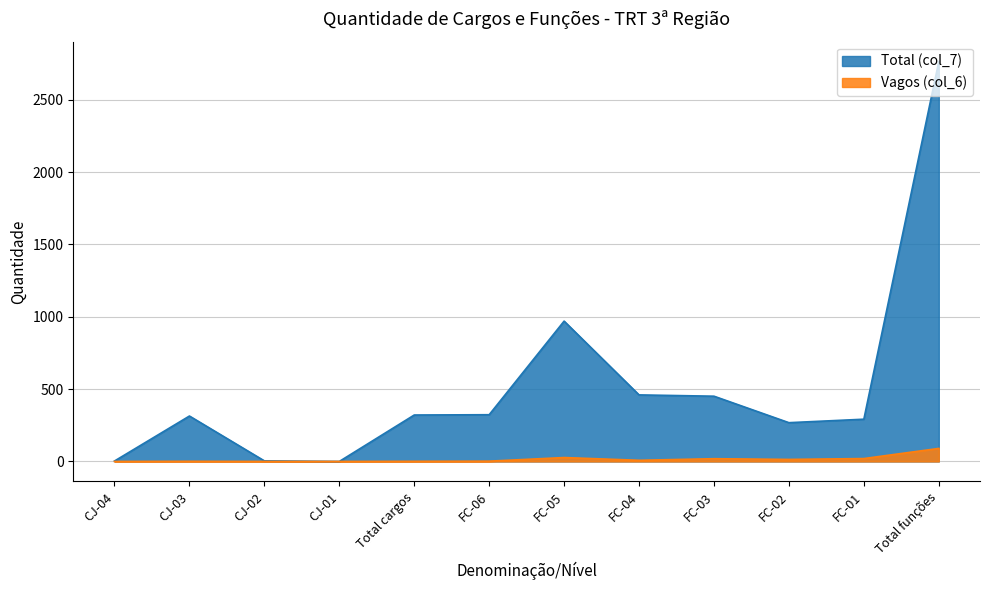

What is the label of the 10th point from the left?

FC-02